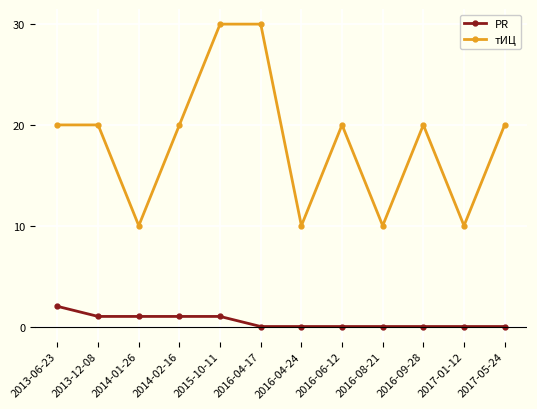

What is the maximum value for тИЦ?

30